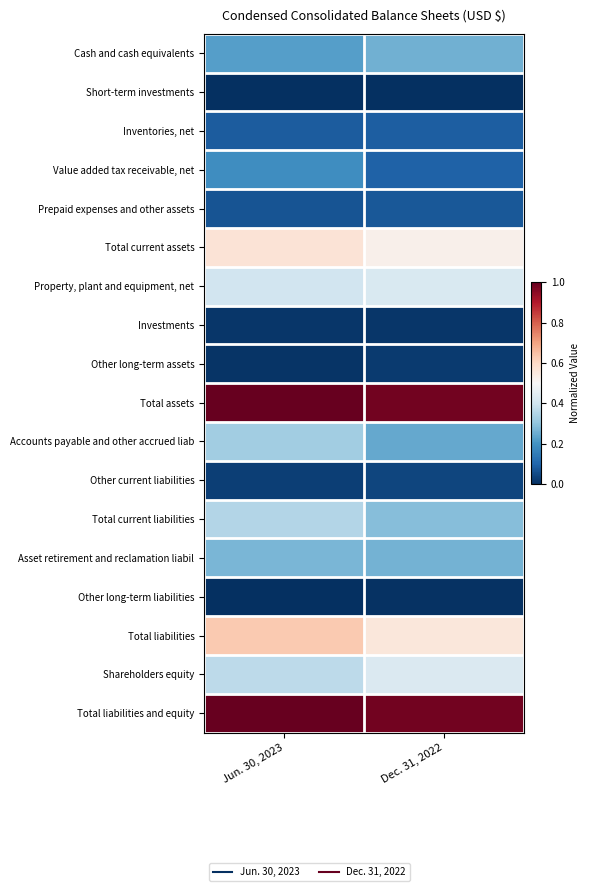

Which label corresponds to the largest value in the chart?

Jun. 30, 2023